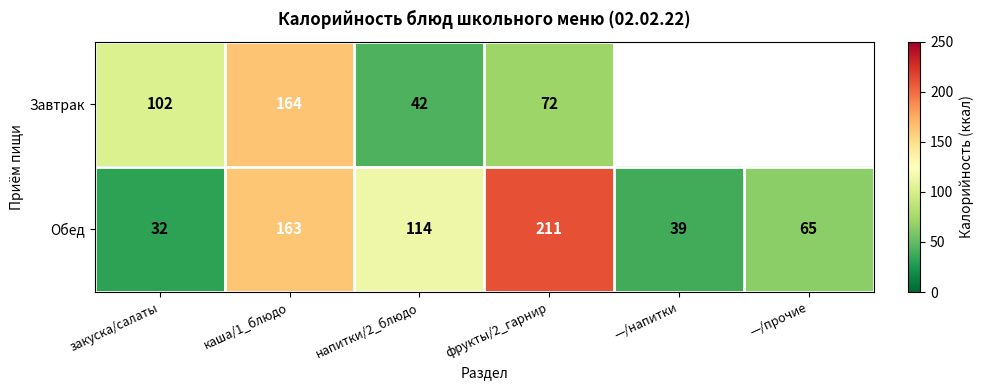

How many categories are shown in the chart?

6